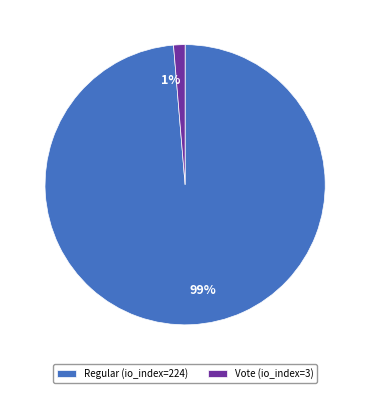

Rank the categories by value from lowest to highest.

Vote (io_index=3), Regular (io_index=224)